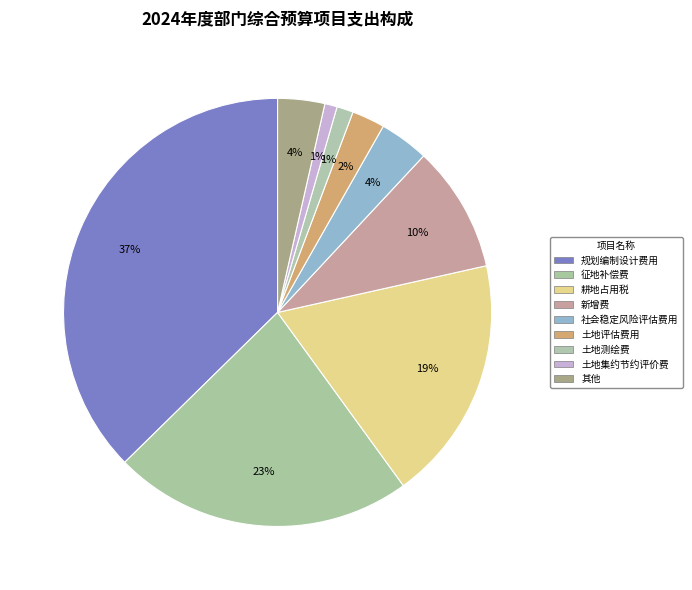

How many slices are in this pie chart?

9